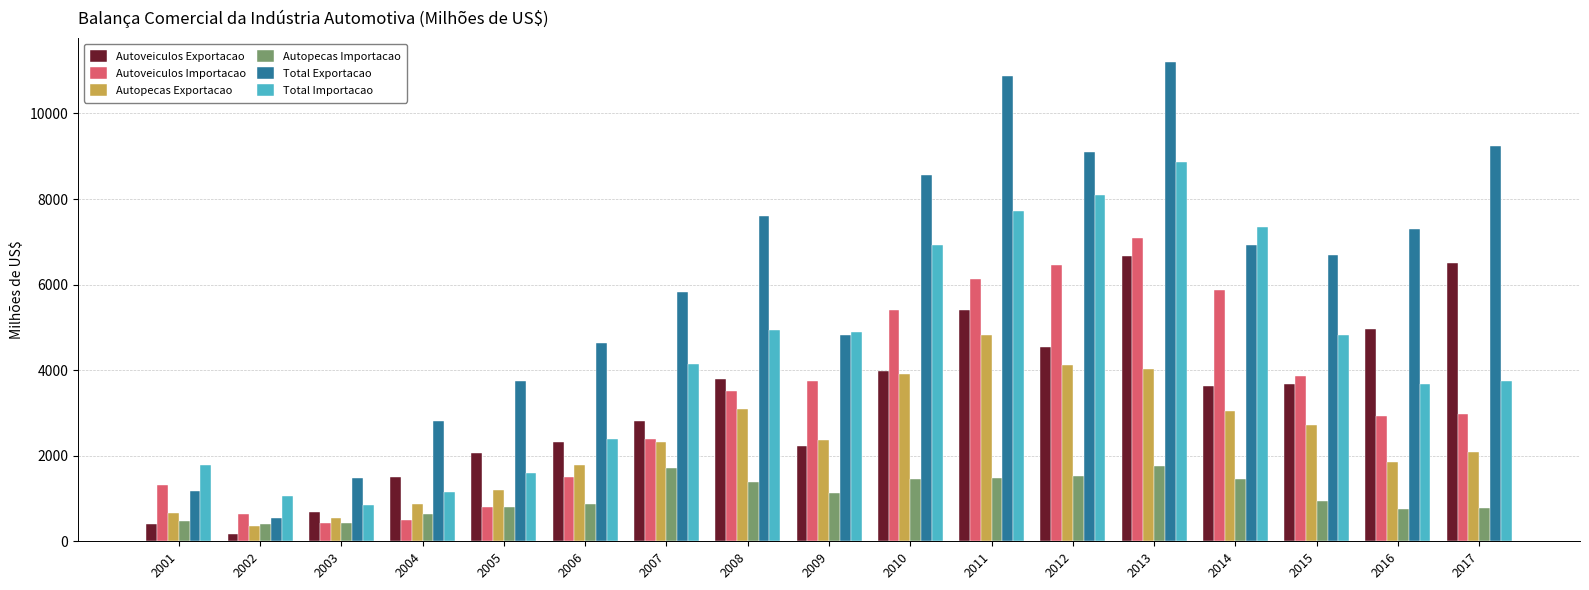

Which label corresponds to the largest value in the chart?

2013